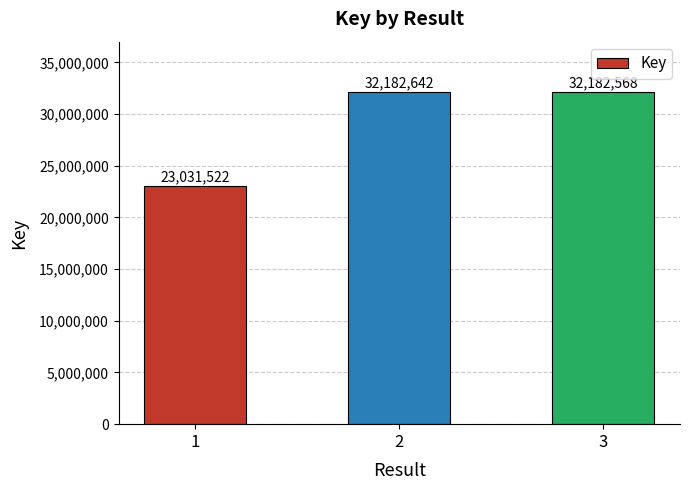

Count the number of data series in this chart.

1